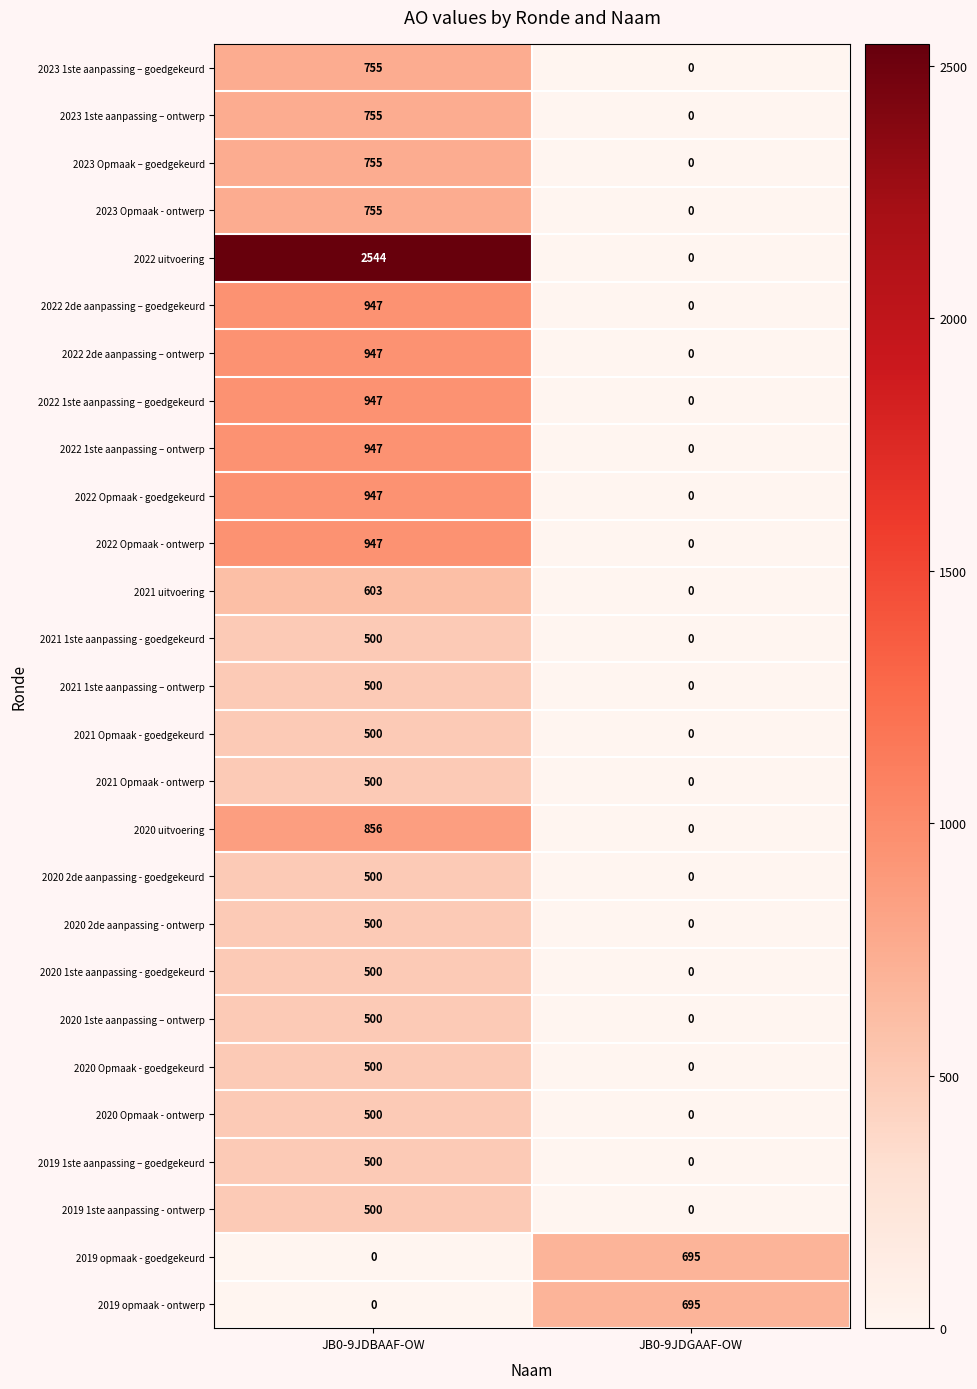

List the labels in order of 2023 1ste aanpassing – goedgekeurd value, largest first.

JB0-9JDBAAF-OW, JB0-9JDGAAF-OW